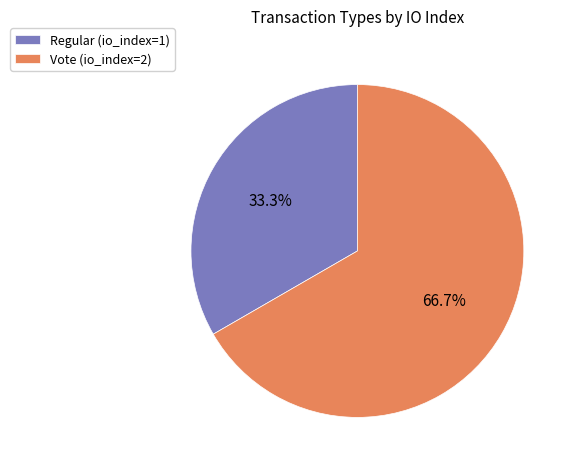

What percentage is the Vote (io_index=2) slice, to the nearest percent?

67%